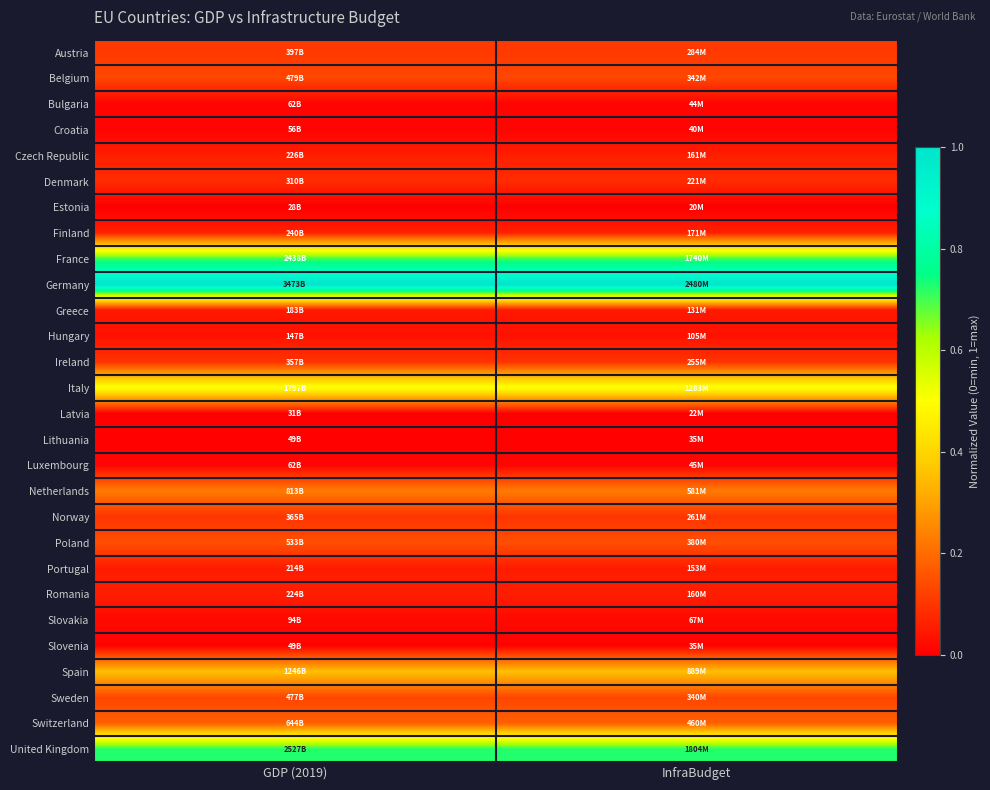

Reading left to right, transcribe all the data shown in this chart.

Austria: GDP (2019)=0.1	InfraBudget=0.1
Belgium: GDP (2019)=0.1	InfraBudget=0.1
Bulgaria: GDP (2019)=0.0	InfraBudget=0.0
Croatia: GDP (2019)=0.0	InfraBudget=0.0
Czech Republic: GDP (2019)=0.1	InfraBudget=0.1
Denmark: GDP (2019)=0.1	InfraBudget=0.1
Estonia: GDP (2019)=0.0	InfraBudget=0.0
Finland: GDP (2019)=0.1	InfraBudget=0.1
France: GDP (2019)=0.7	InfraBudget=0.7
Germany: GDP (2019)=1.0	InfraBudget=1.0
Greece: GDP (2019)=0.0	InfraBudget=0.0
Hungary: GDP (2019)=0.0	InfraBudget=0.0
Ireland: GDP (2019)=0.1	InfraBudget=0.1
Italy: GDP (2019)=0.5	InfraBudget=0.5
Latvia: GDP (2019)=0.0	InfraBudget=0.0
Lithuania: GDP (2019)=0.0	InfraBudget=0.0
Luxembourg: GDP (2019)=0.0	InfraBudget=0.0
Netherlands: GDP (2019)=0.2	InfraBudget=0.2
Norway: GDP (2019)=0.1	InfraBudget=0.1
Poland: GDP (2019)=0.1	InfraBudget=0.1
Portugal: GDP (2019)=0.1	InfraBudget=0.1
Romania: GDP (2019)=0.1	InfraBudget=0.1
Slovakia: GDP (2019)=0.0	InfraBudget=0.0
Slovenia: GDP (2019)=0.0	InfraBudget=0.0
Spain: GDP (2019)=0.4	InfraBudget=0.4
Sweden: GDP (2019)=0.1	InfraBudget=0.1
Switzerland: GDP (2019)=0.2	InfraBudget=0.2
United Kingdom: GDP (2019)=0.7	InfraBudget=0.7